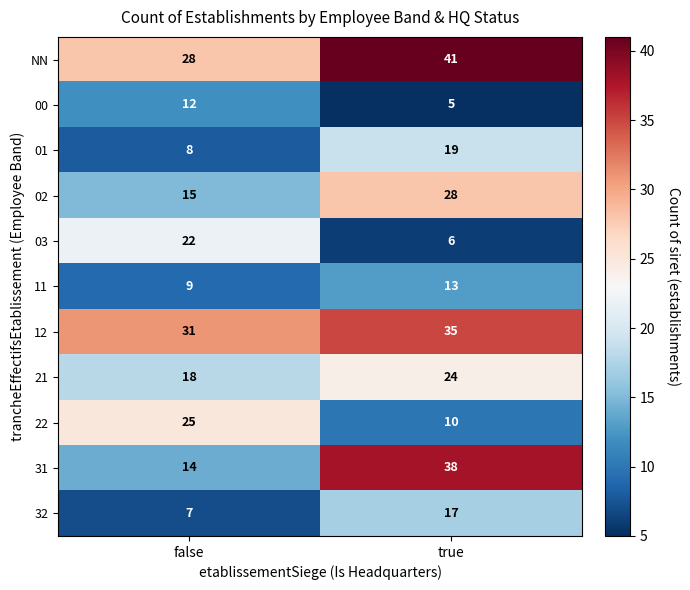

At which label is 32 closest to 12?

false